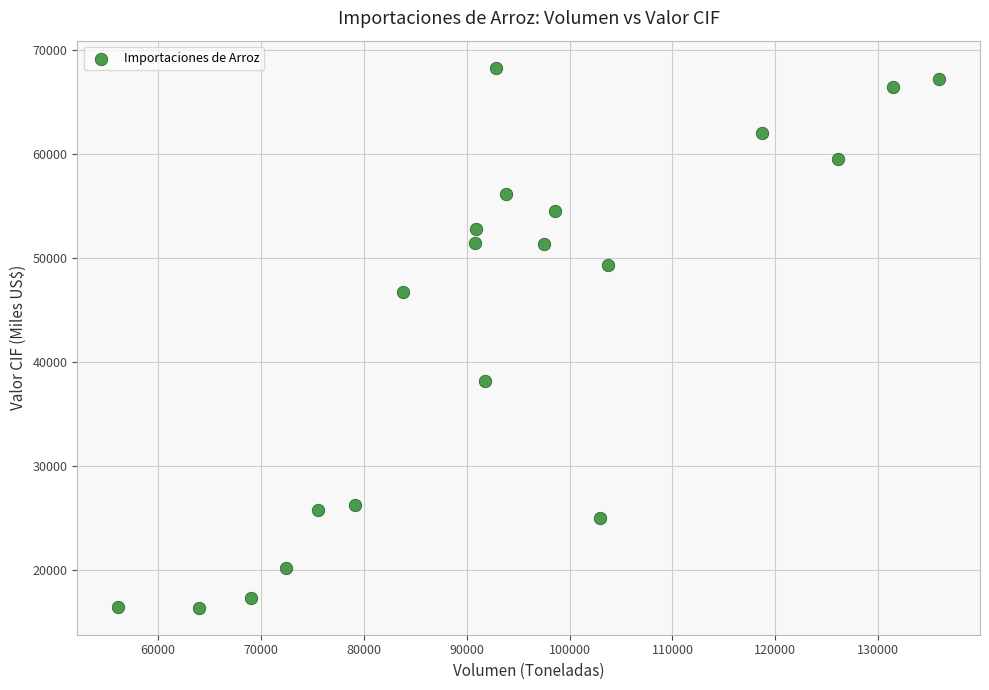

What is the range of X values (max minus min)?

79753.3